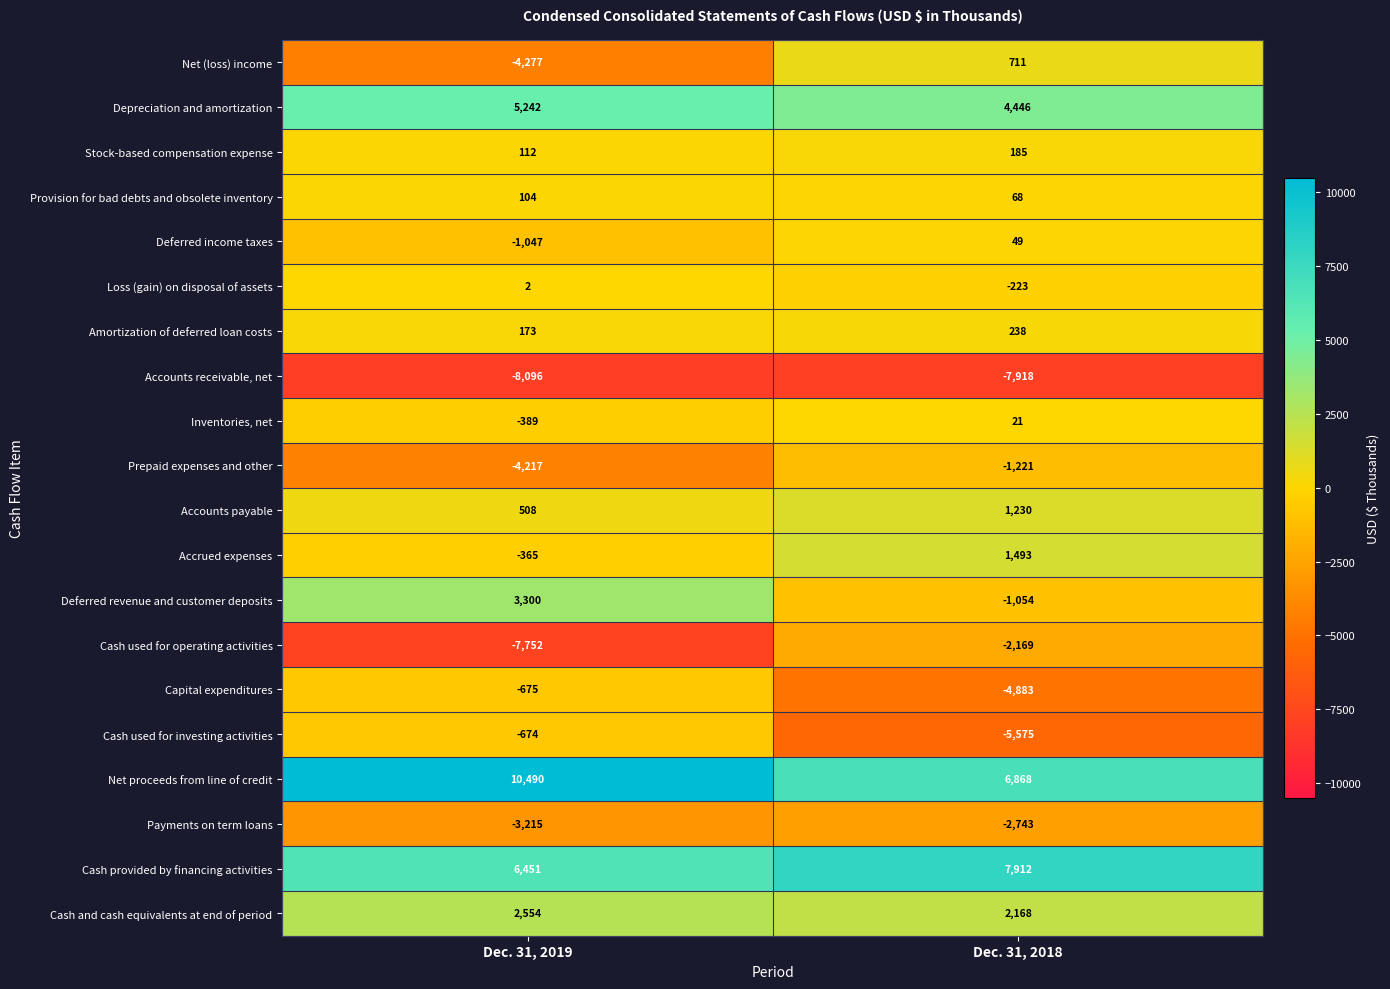

The value of Amortization of deferred loan costs at Dec. 31, 2019 is 173. True or false?

True